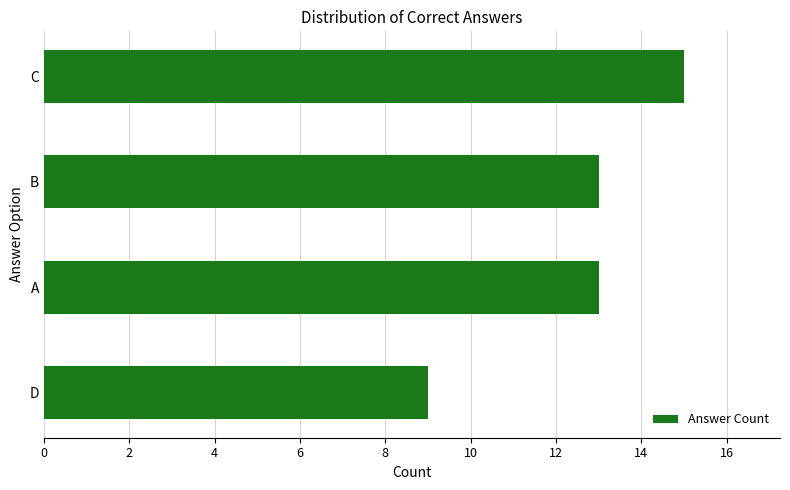

What is the sum of all values?

50